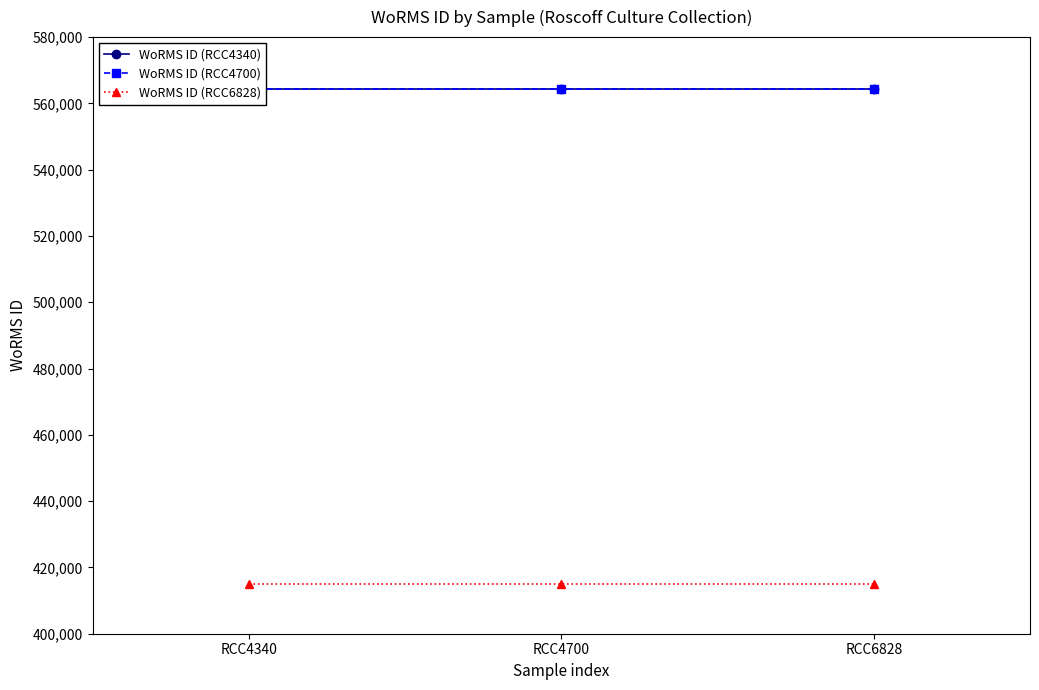

Which category has the highest value in the WoRMS ID (RCC6828) series?

RCC4340